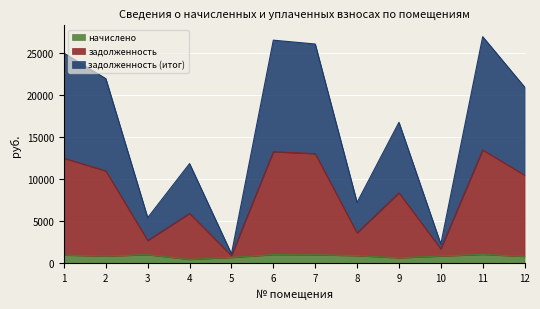

What is the difference between the highest and lowest values at 7?

25092.5